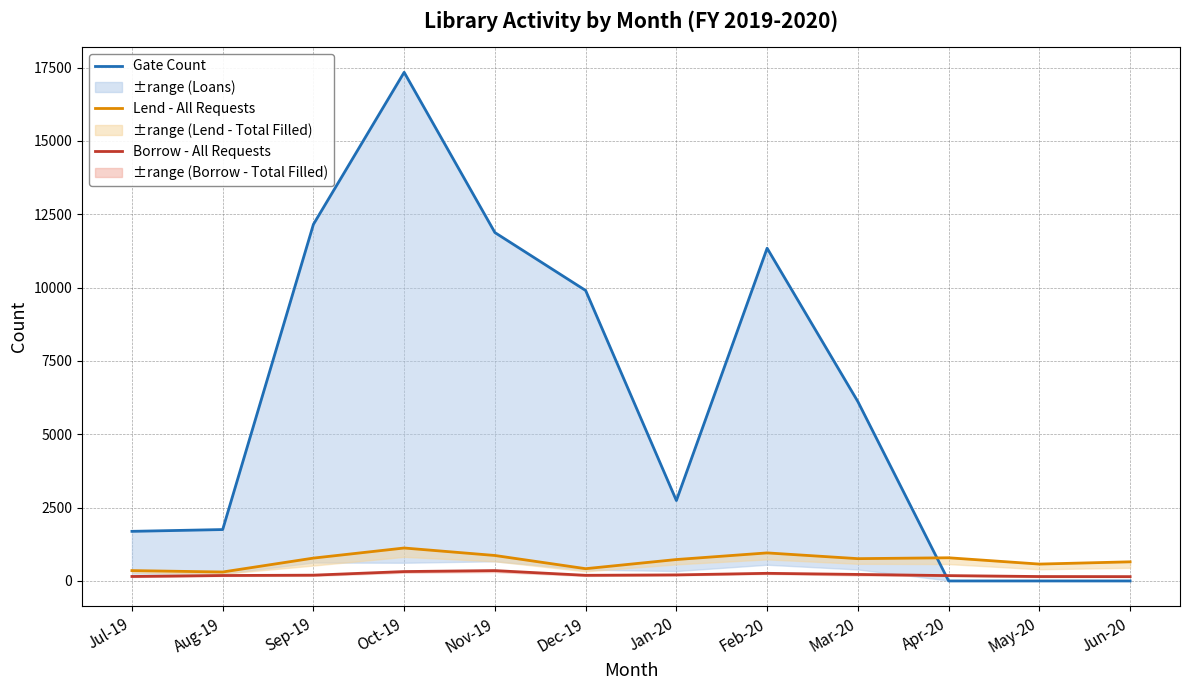

What is the approximate value of Borrow - All Requests at Jan-20, to the nearest 50?

200